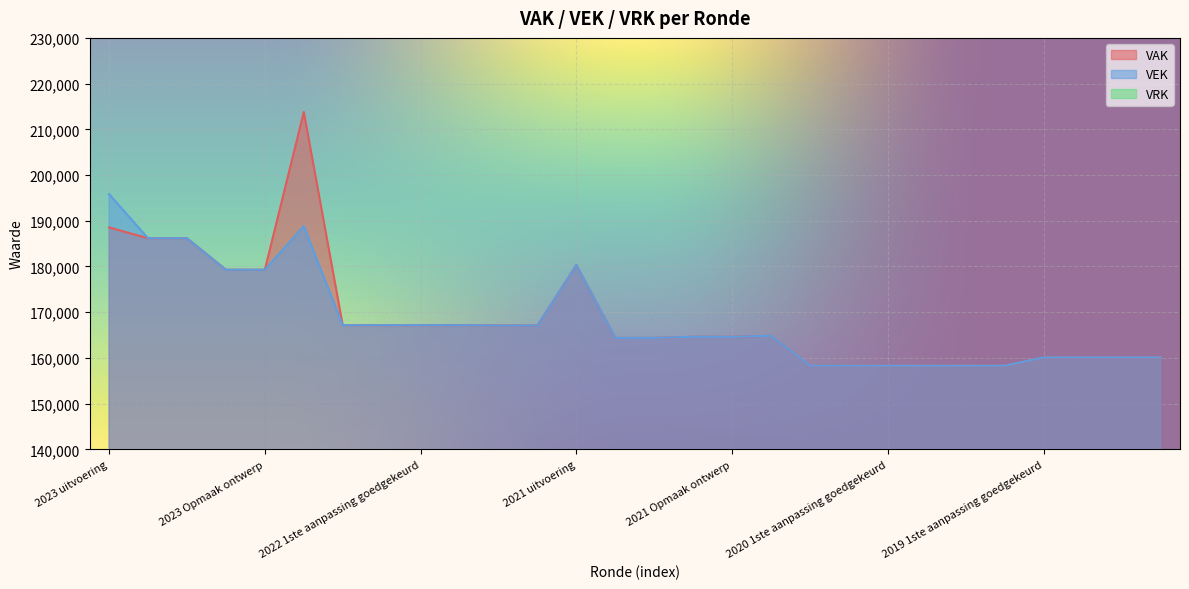

True or false: VEK and VAK cross at least once.

False